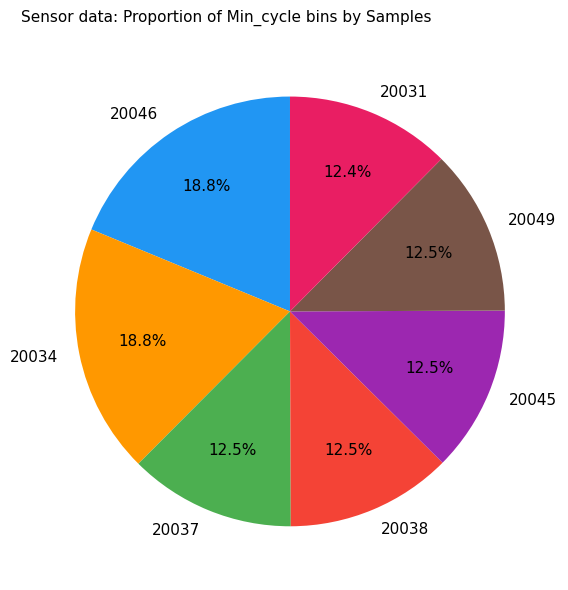

What is the total percentage of 20045 and 20034?

31.3%